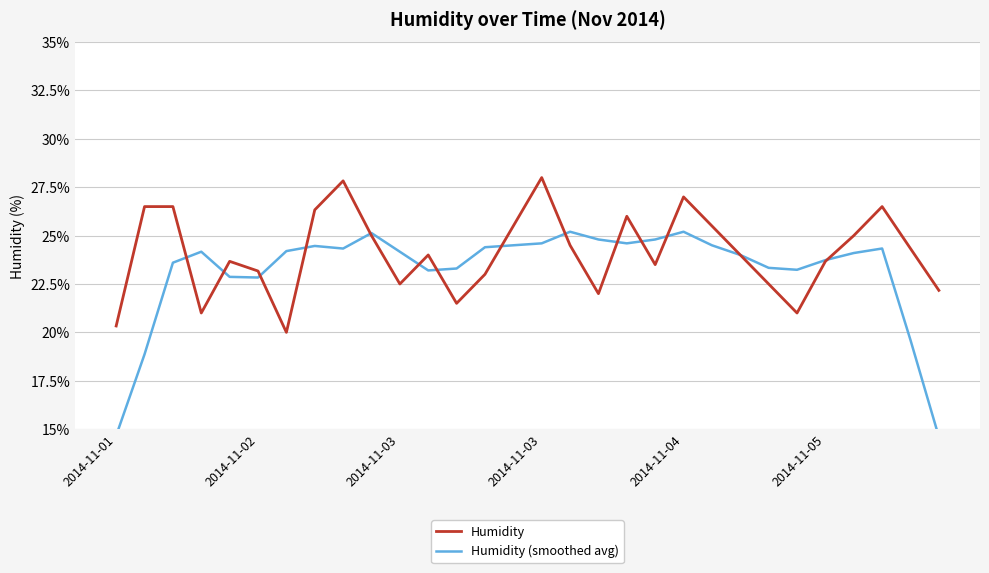

What is the average value of the Humidity (smoothed avg) series?

23.2